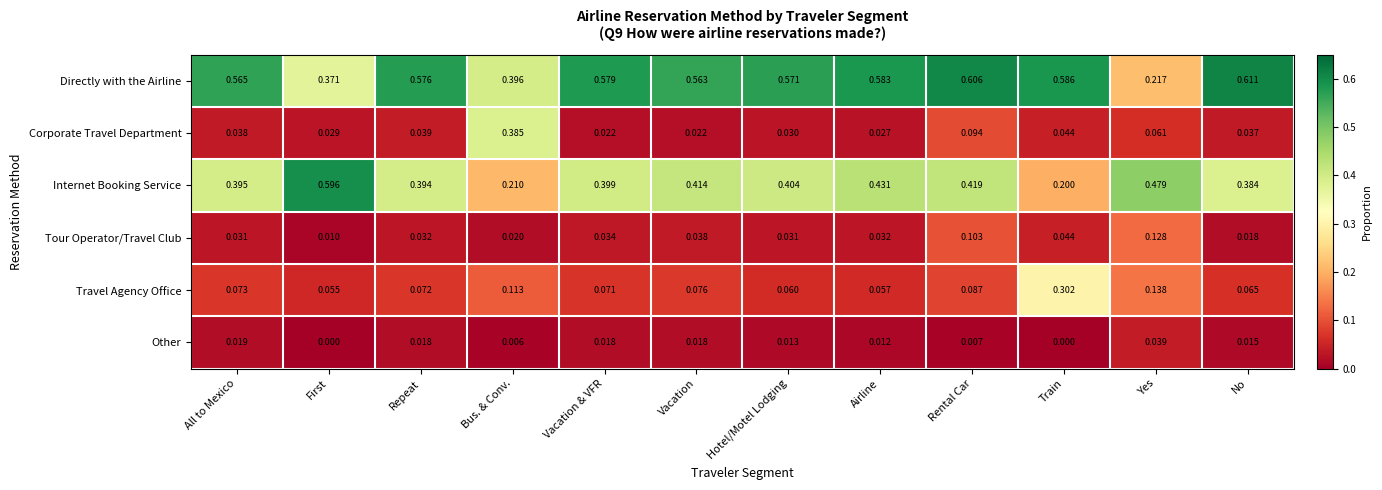

Rank the series by their maximum value, from lowest to highest.

Other, Tour Operator/Travel Club, Travel Agency Office, Corporate Travel Department, Internet Booking Service, Directly with the Airline